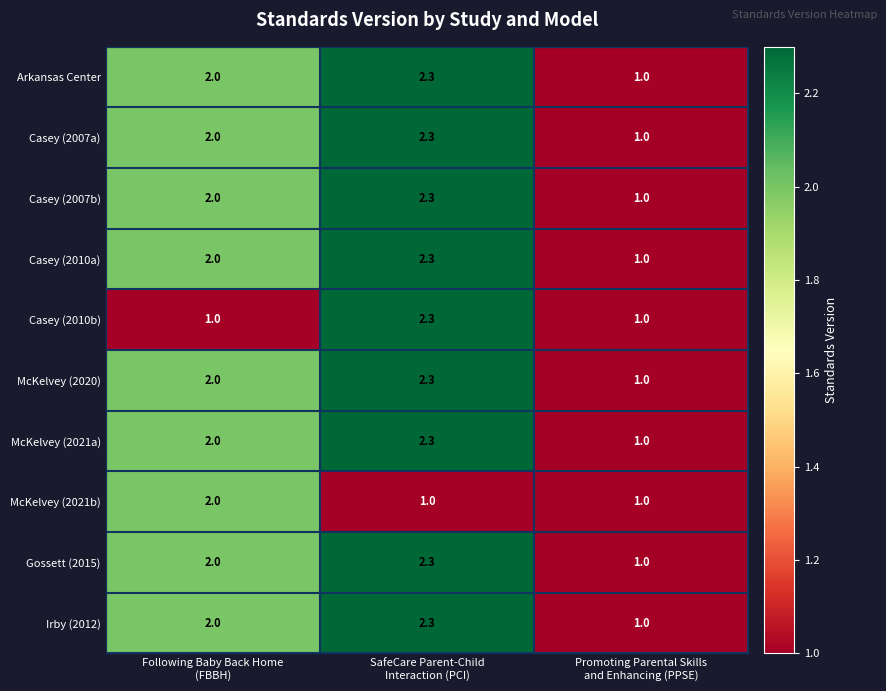

What is the difference between the maximum and minimum values in the Casey (2010b) series?

1.3